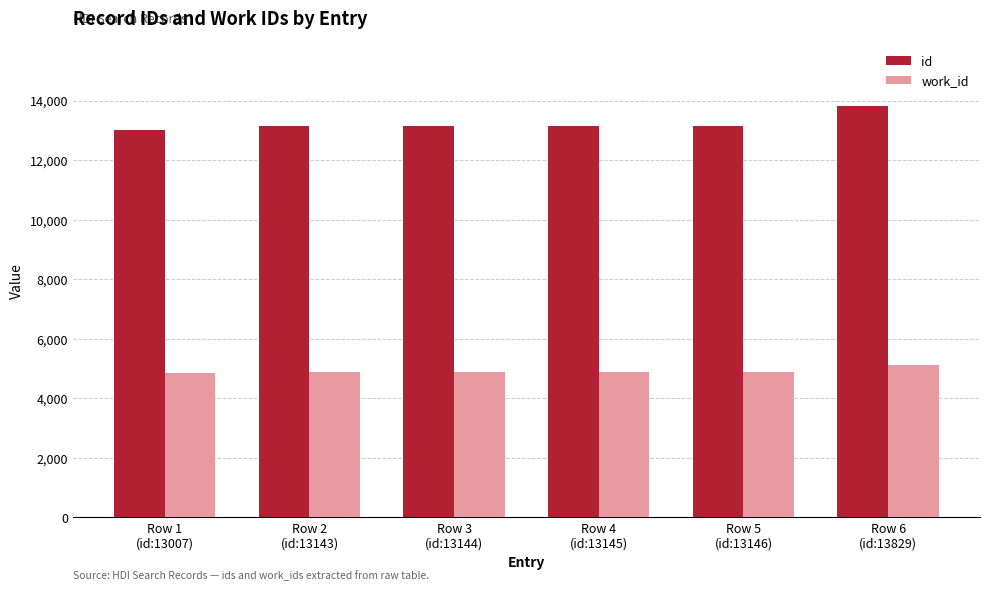

How many bars are there in each group?

2